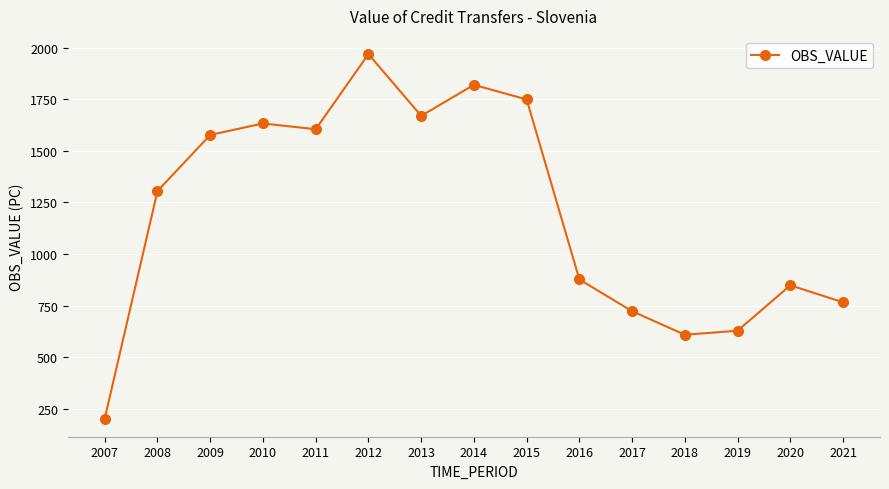

What is the value of the 15th point from the left?

765.6